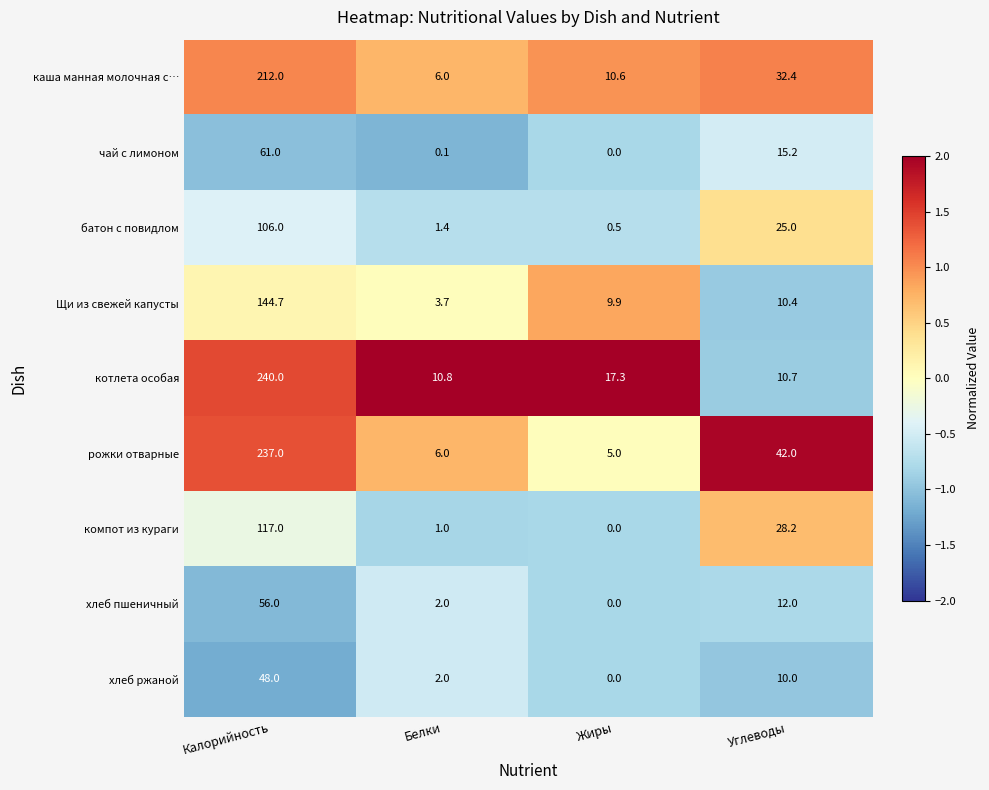

How many distinct data groups are displayed?

9